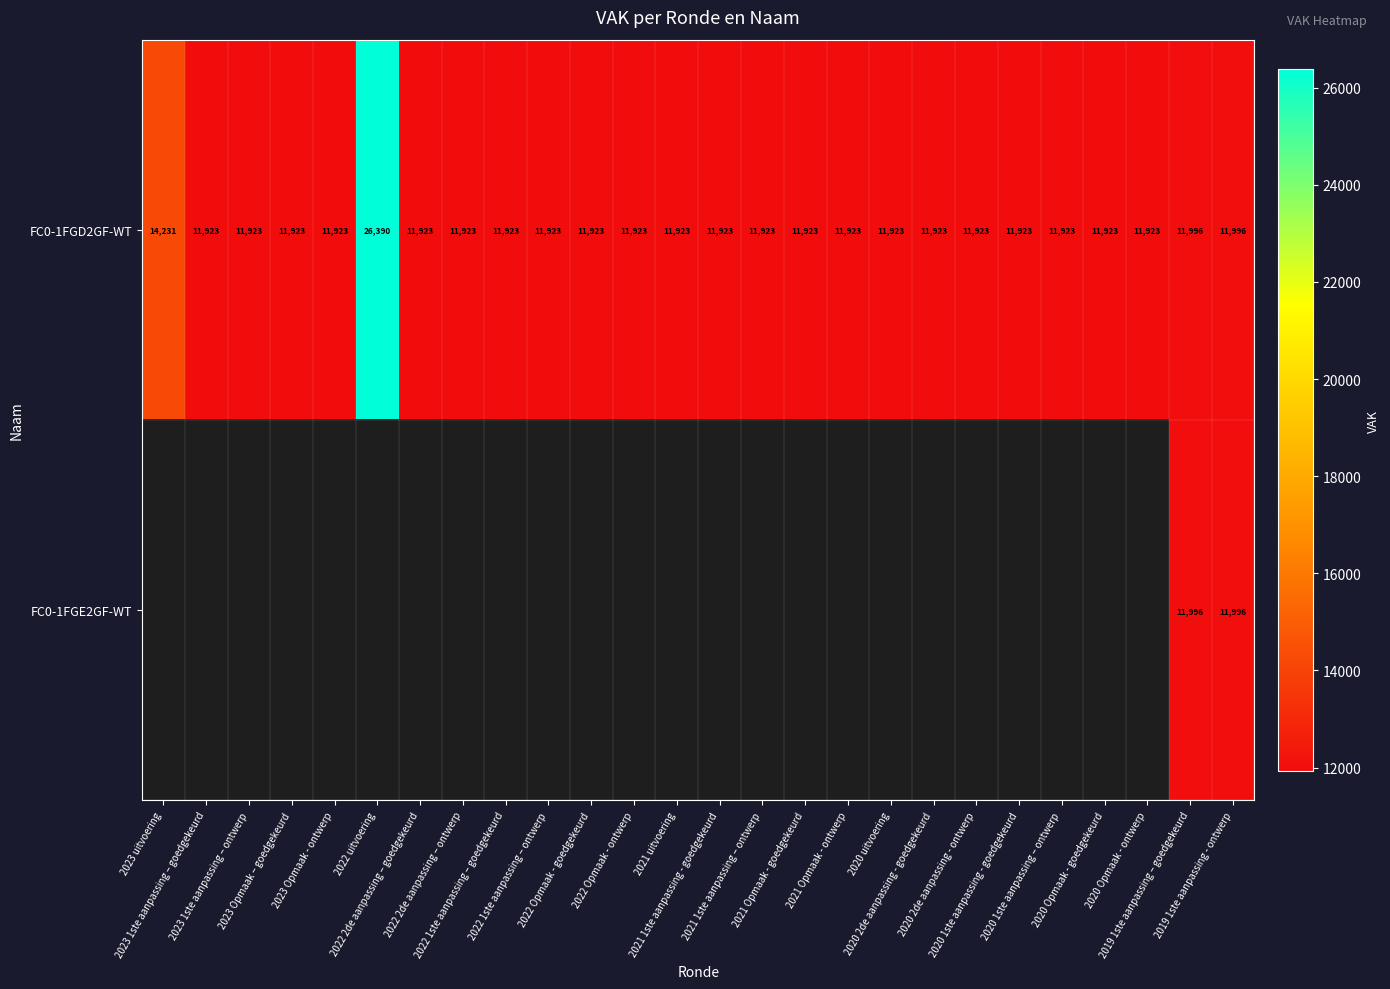

What is the difference between the maximum and minimum values in the FC0-1FGD2GF-WT series?

14467